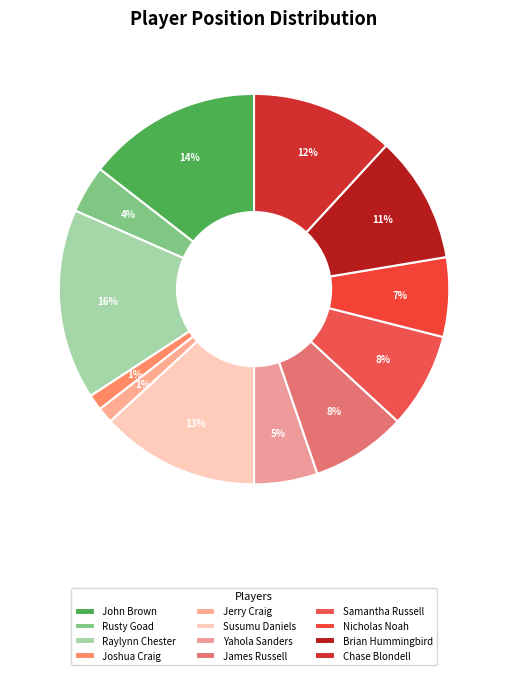

How many segments does this pie chart have?

12